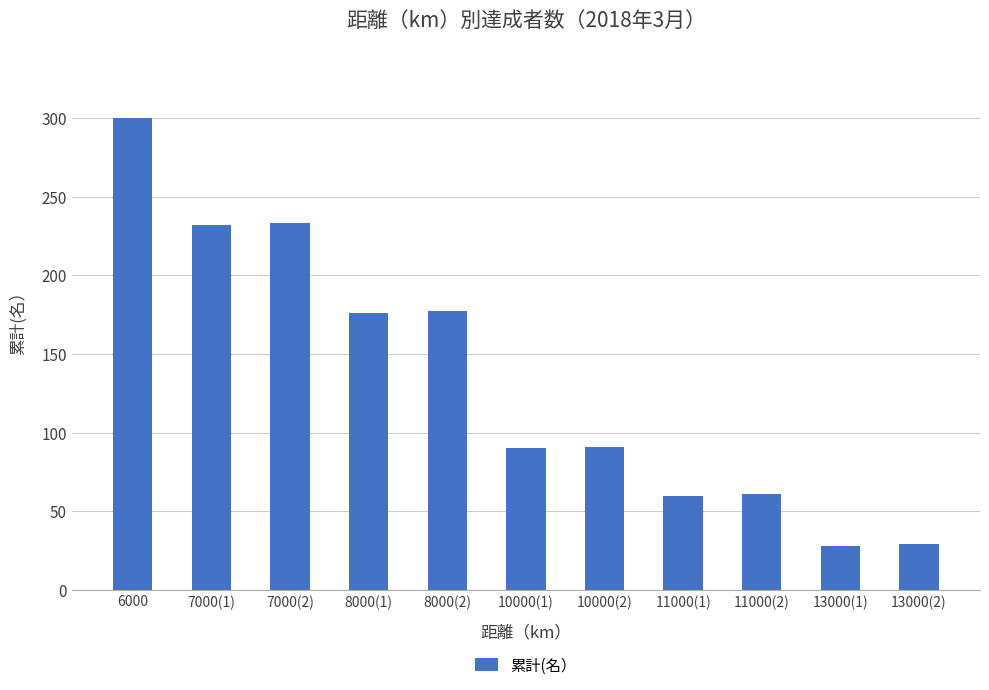

What is the ratio of the value at 11000(1) to the value at 7000(2)?

0.3